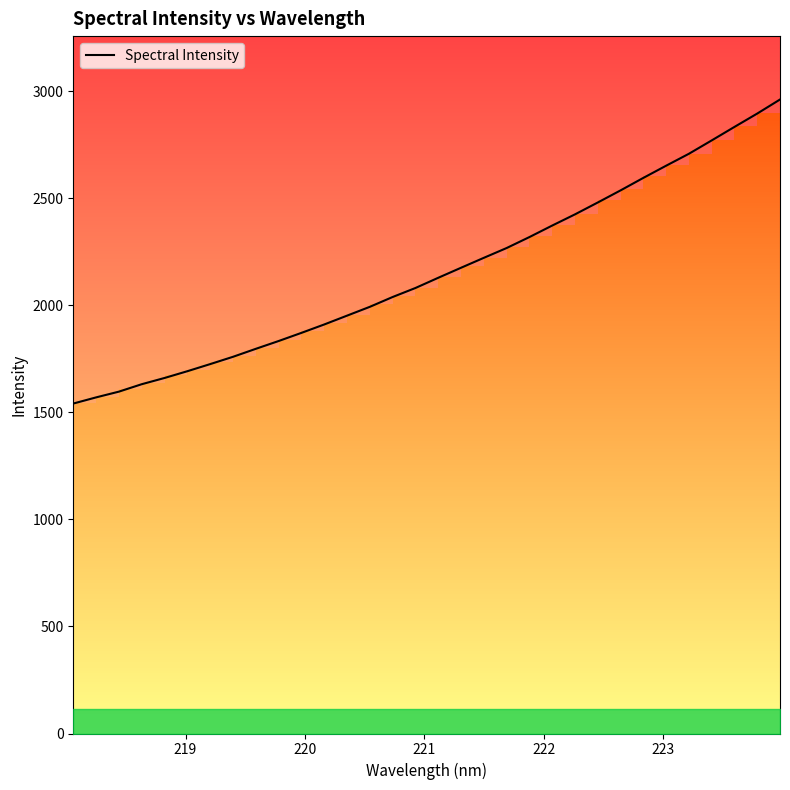

What is the smallest value displayed?

1541.0